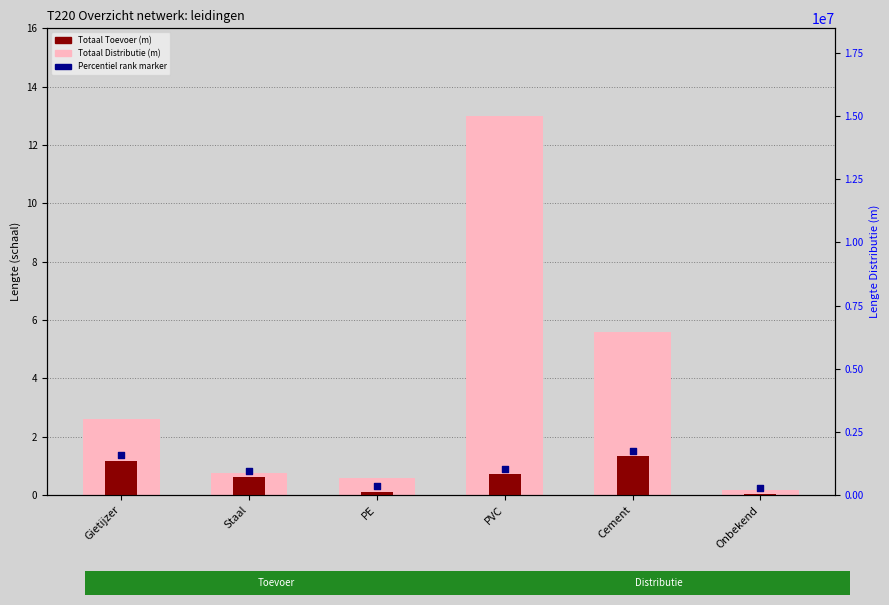

Which series has the widest spread of Y values?

Totaal Distributie